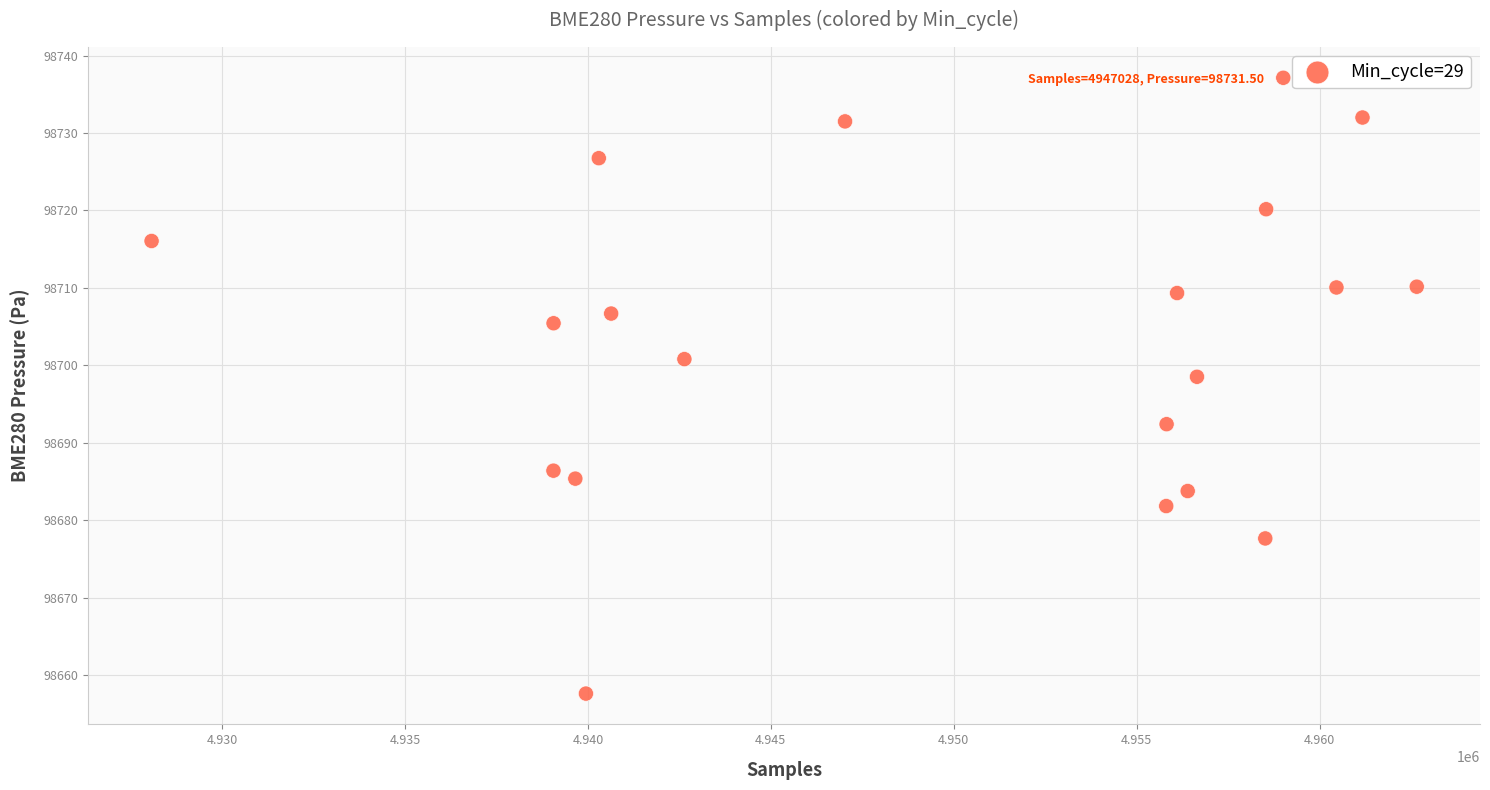

What Y value in the scatter plot is closest to 98697?

98698.5